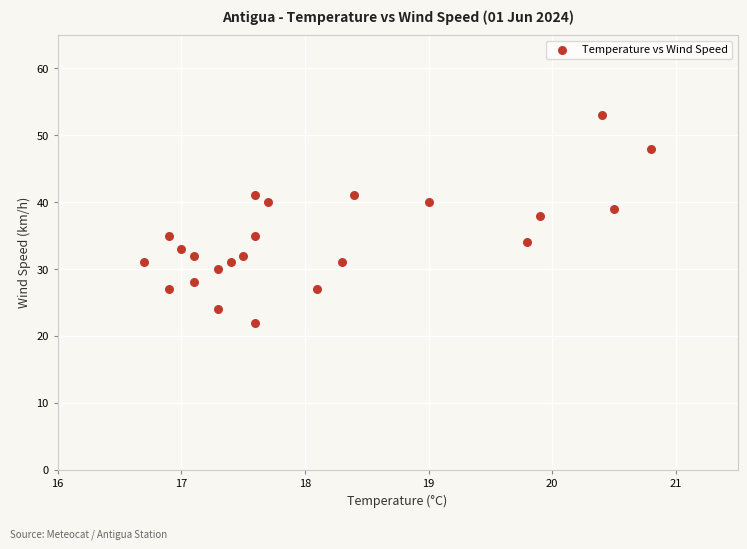

What is the range of Y values (max minus min)?

31